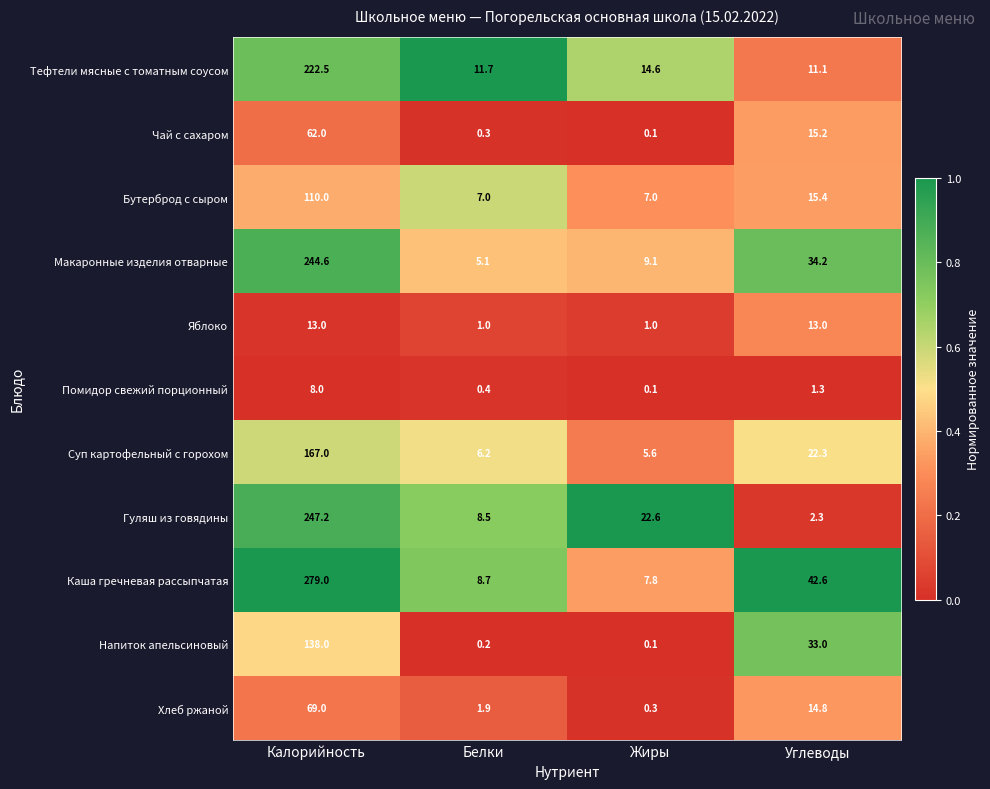

Where is Чай с сахаром nearest to the value 31?

Углеводы